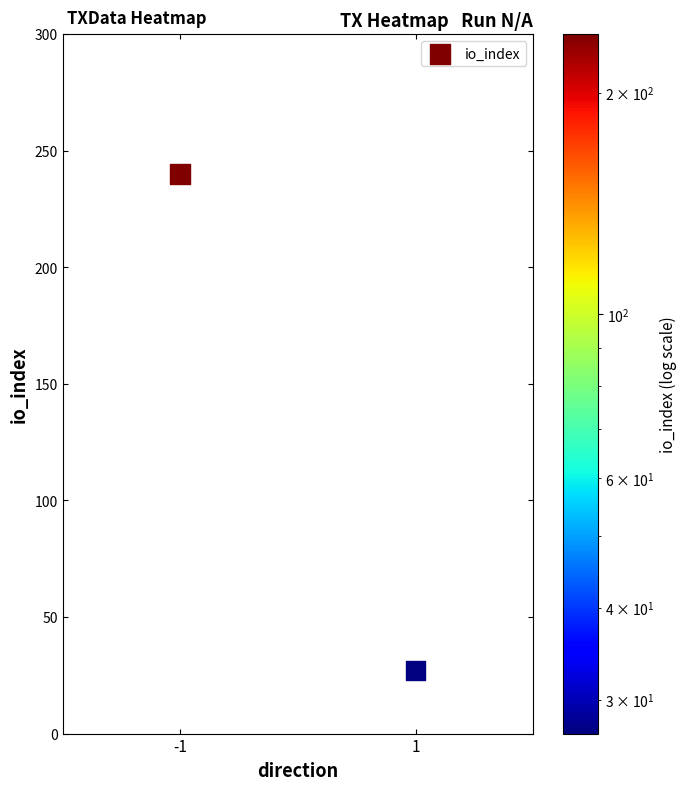

What is the average Y value?

134